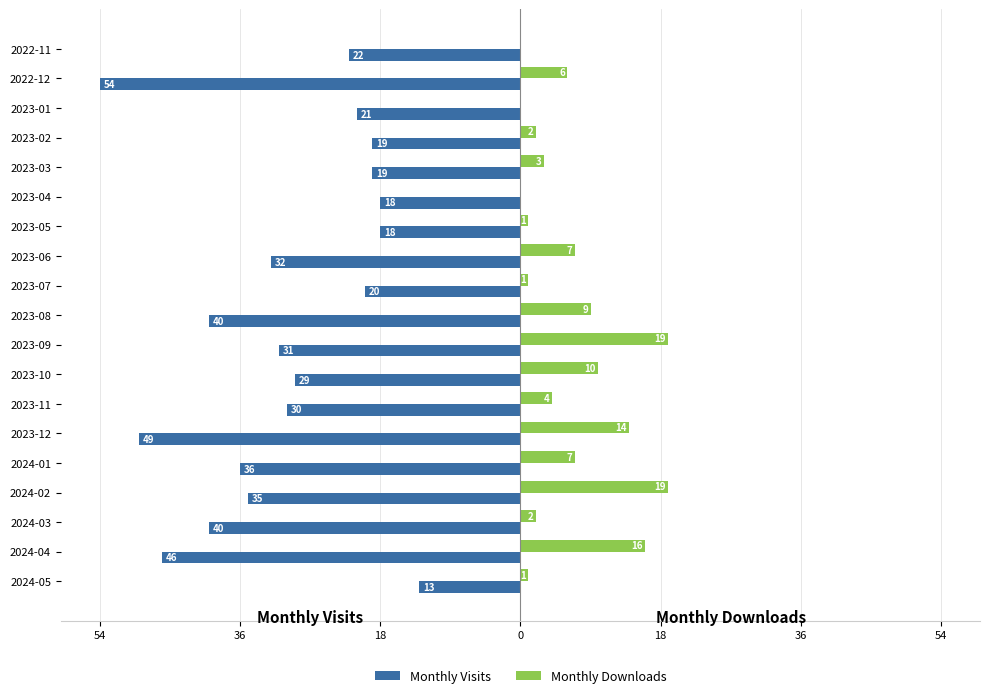

What are all the series names shown in the legend?

Monthly Visits, Monthly Downloads